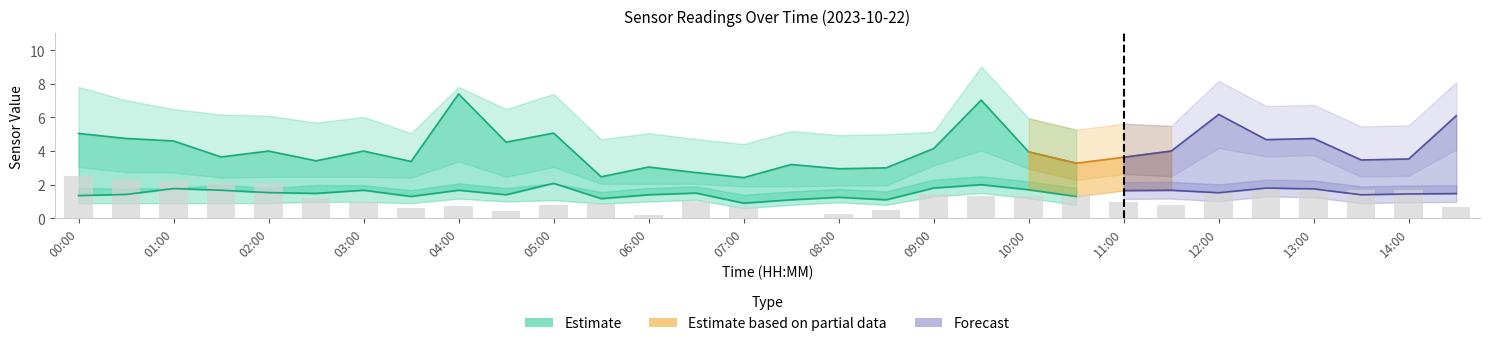

Is it true that the value at 10:00 is 4.0?

True